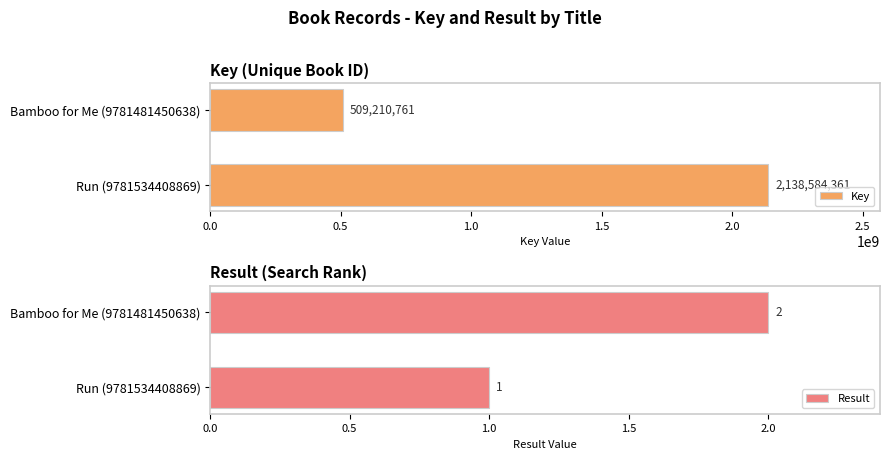

Reading left to right, transcribe all the data shown in this chart.

Key: 2138584361	509210761
Result: 1	2